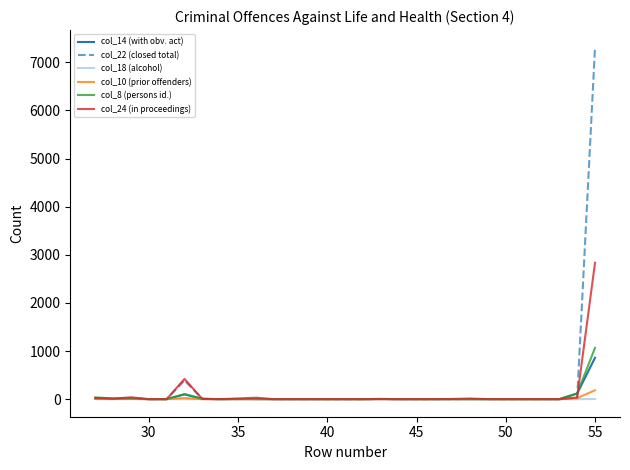

What is the maximum value shown in the chart?

7305